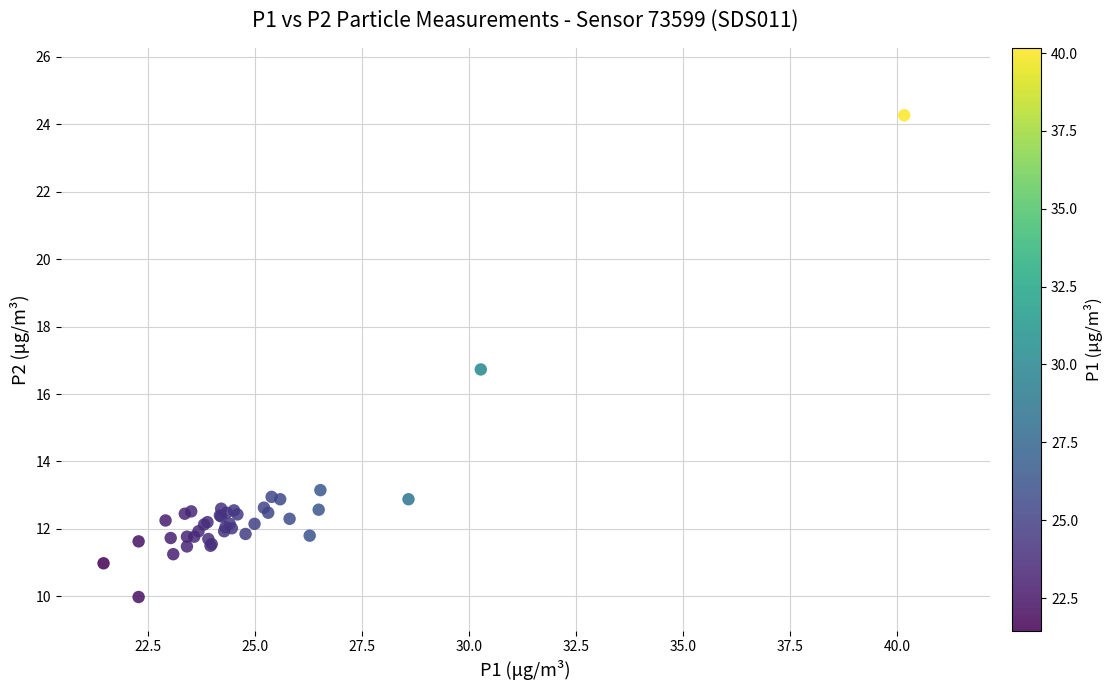

What Y value in the scatter plot is closest to 17?

16.7